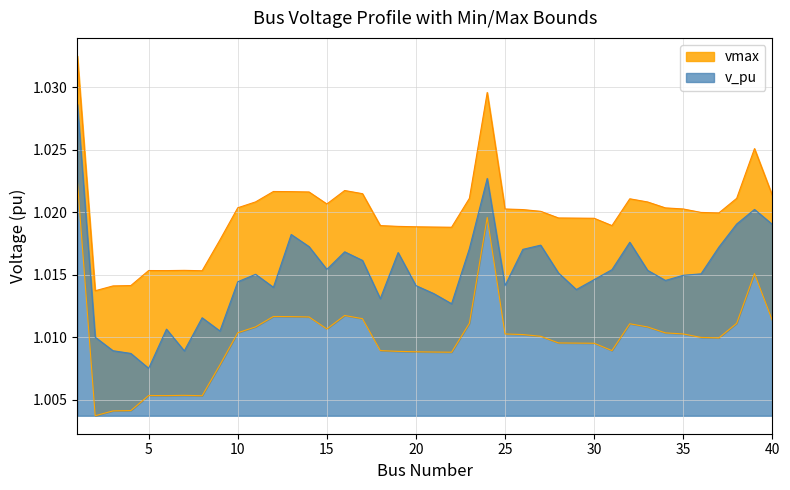

Which label corresponds to the largest value in the chart?

1